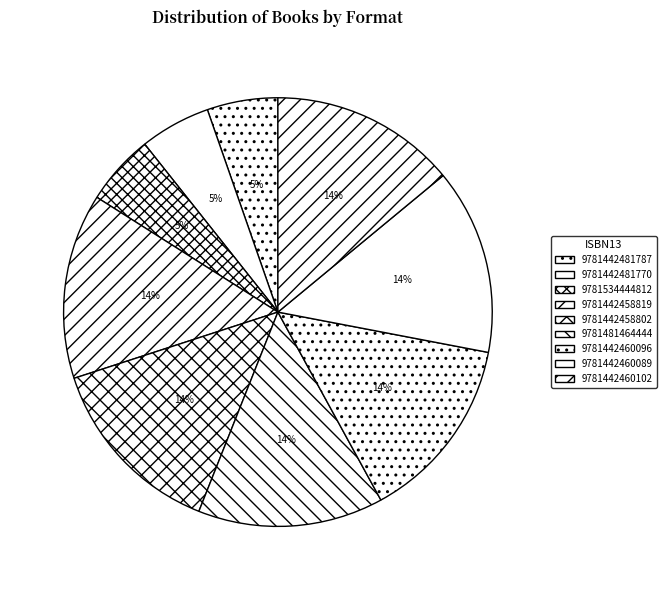

Which slice is the smallest?

9781442481787